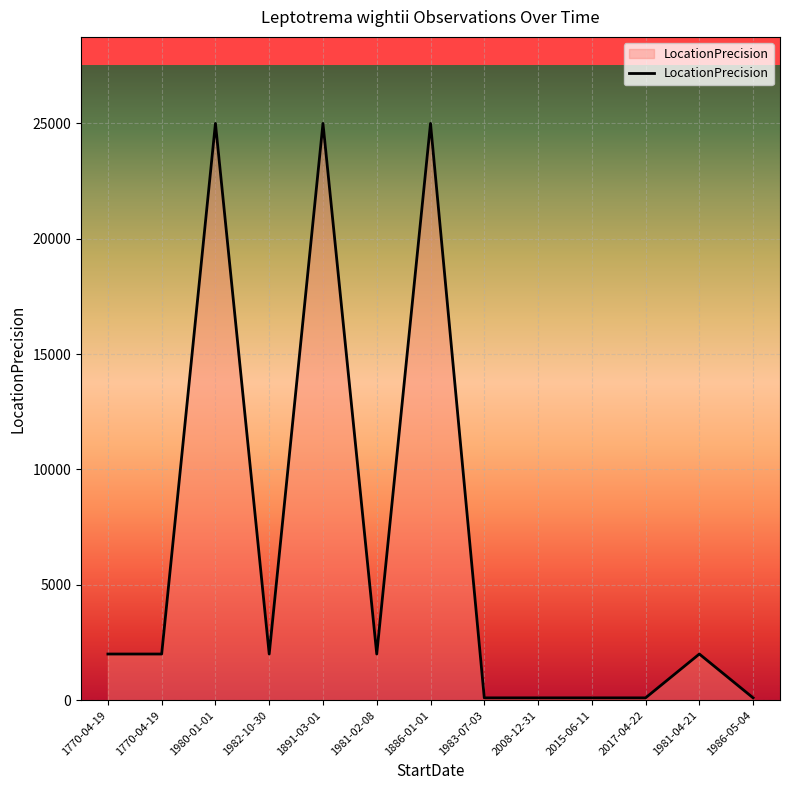

Does the chart display data point markers on the line(s)?

No